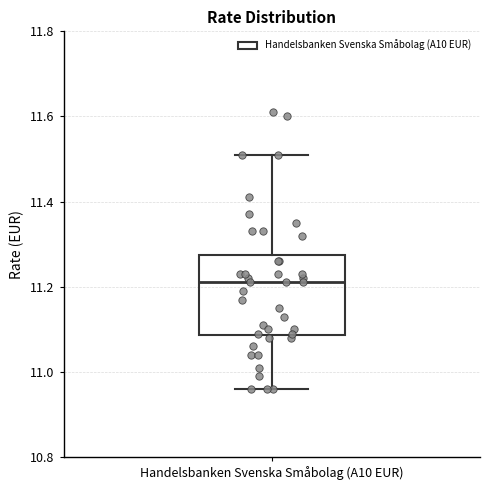

Read this box plot against the y-axis: the position of the median line, the range covered by the box, and the ends of both whiskers. The values are not printed on the chart, so give them approximately, as read against the axis.

median 11.22, box 11.08 to 11.28, whiskers 10.96 to 11.52